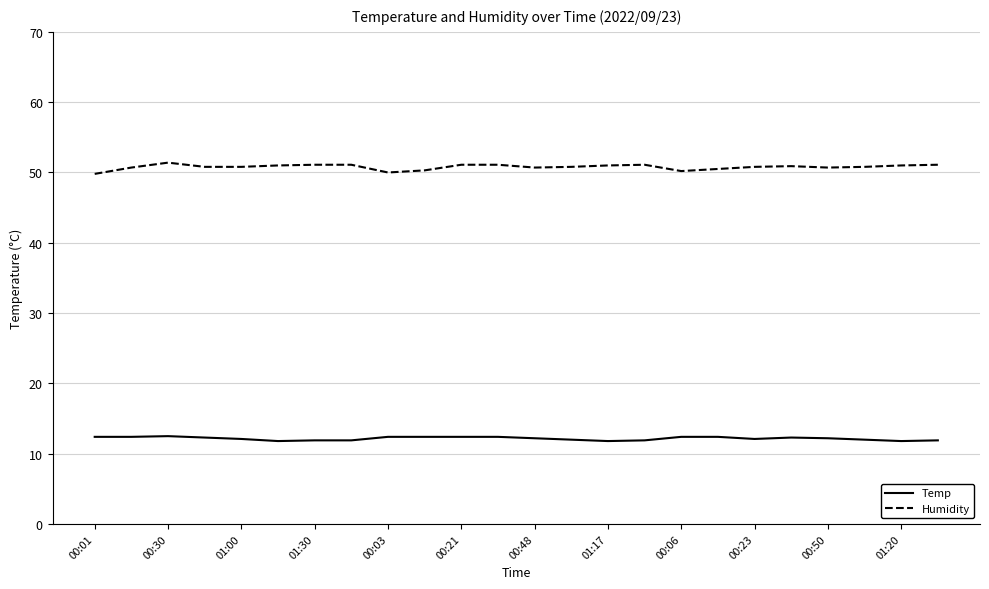

List the series in order of their peak value, highest first.

Humidity, Temp